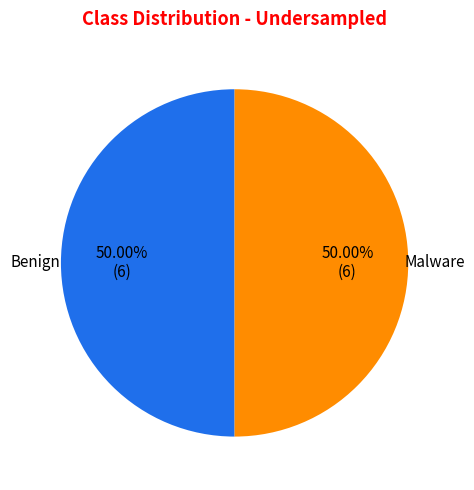

To the nearest percent, what is the average slice percentage?

50%